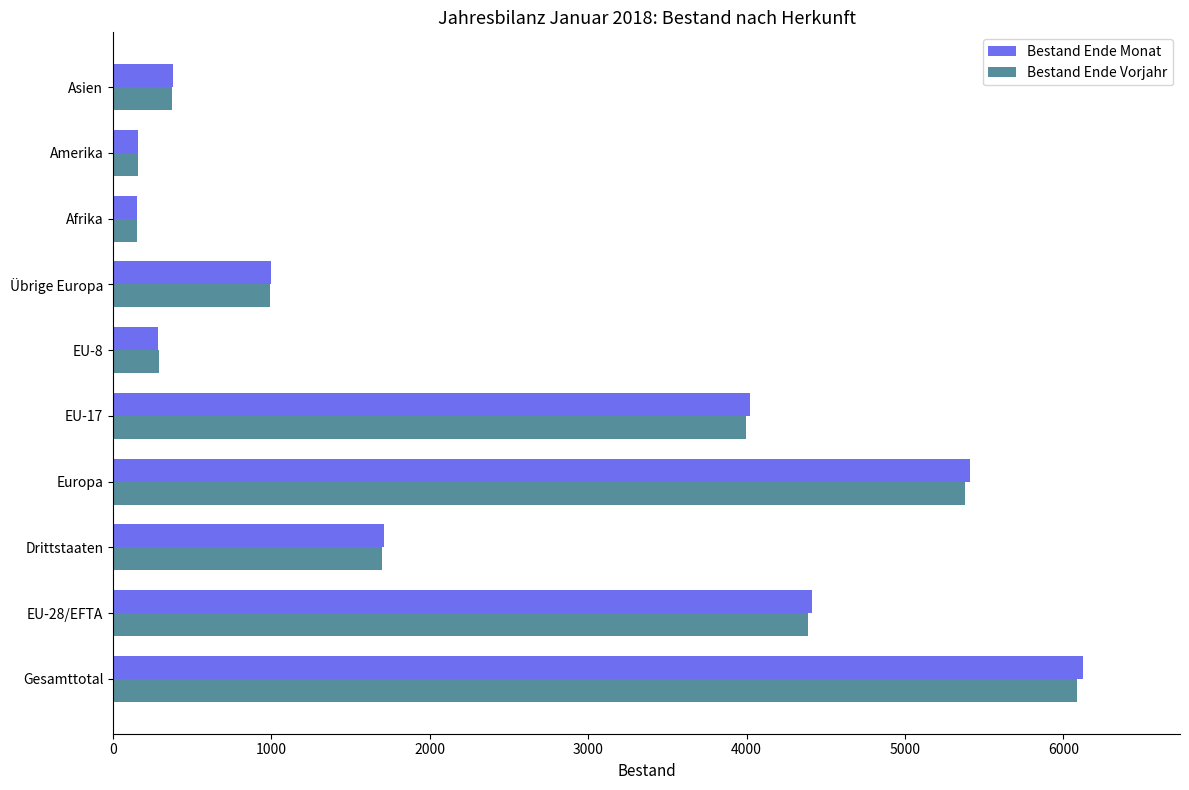

What is the total value across all series at Asien?

746